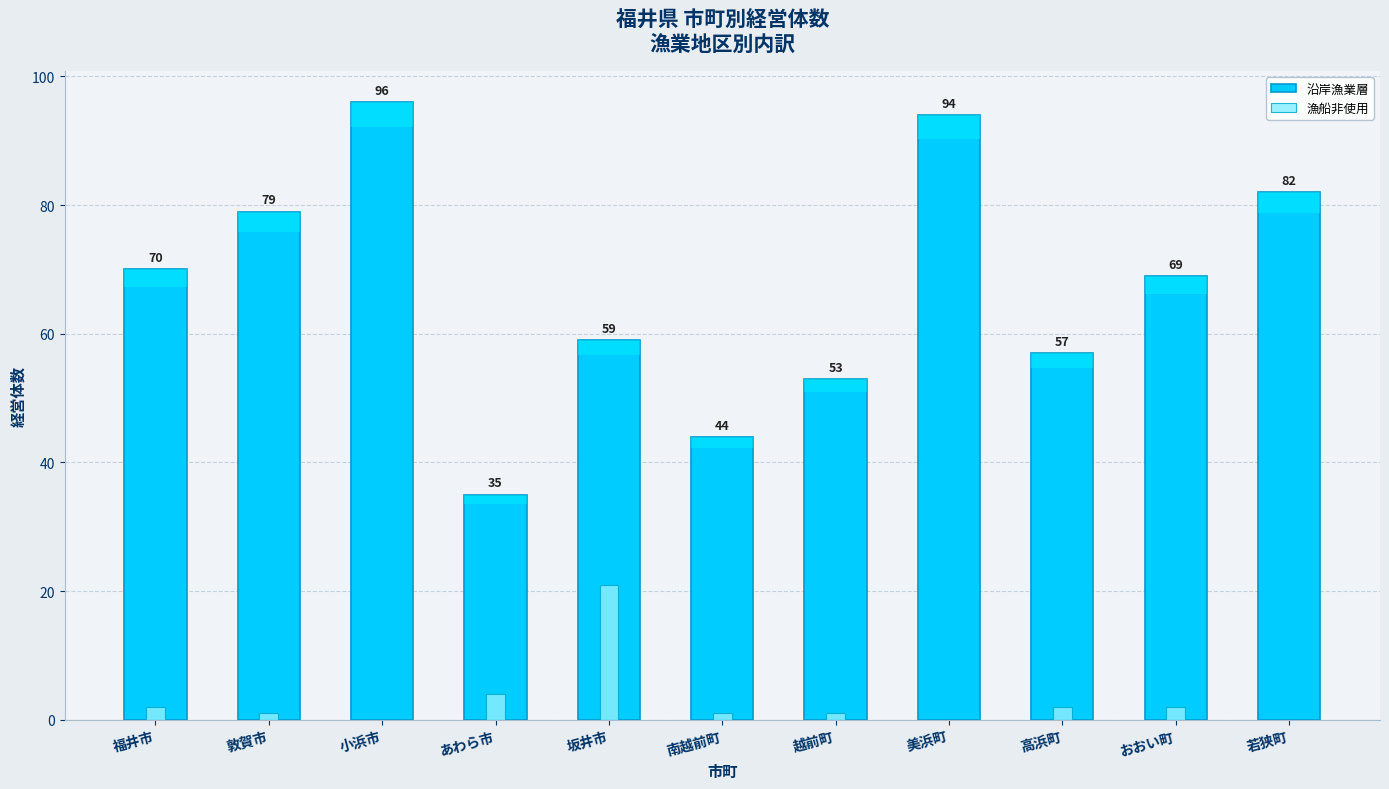

At how many categories does at least one series exceed 4?

11